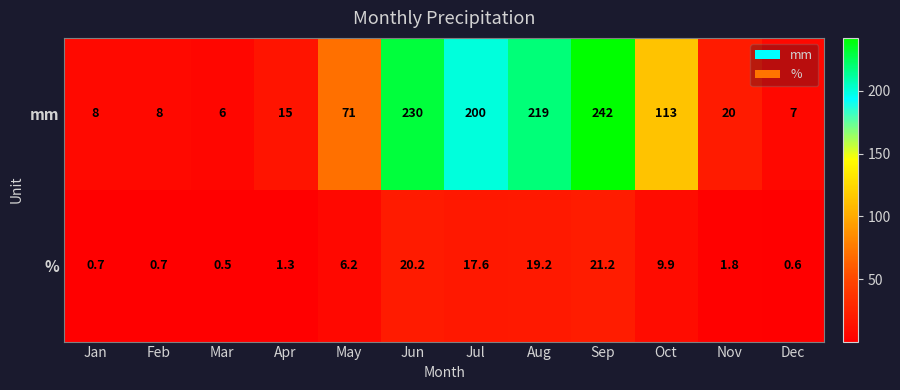

Which series has the largest total across all categories?

mm